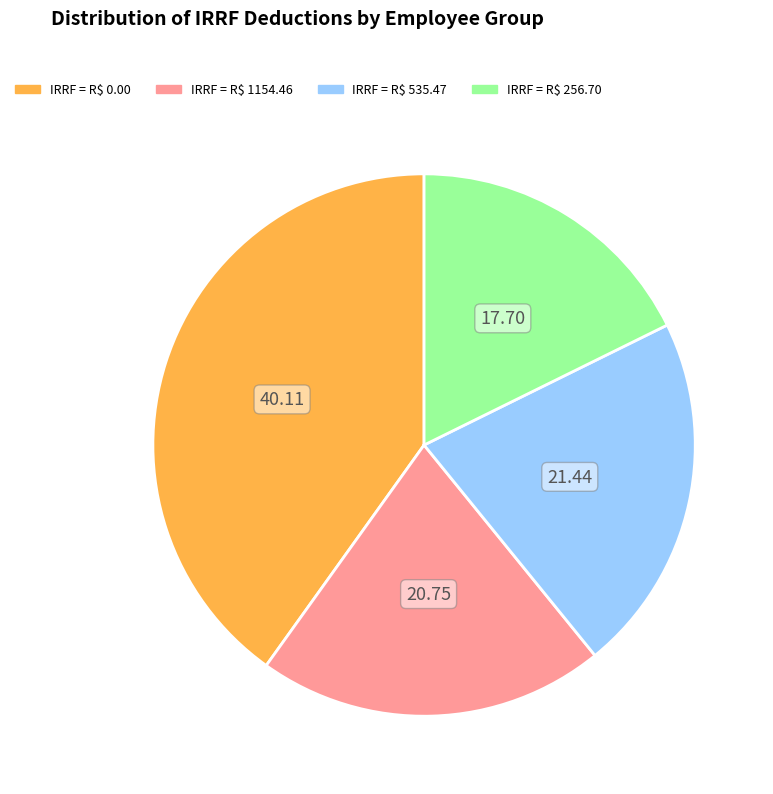

Is there a majority slice in this chart?

No